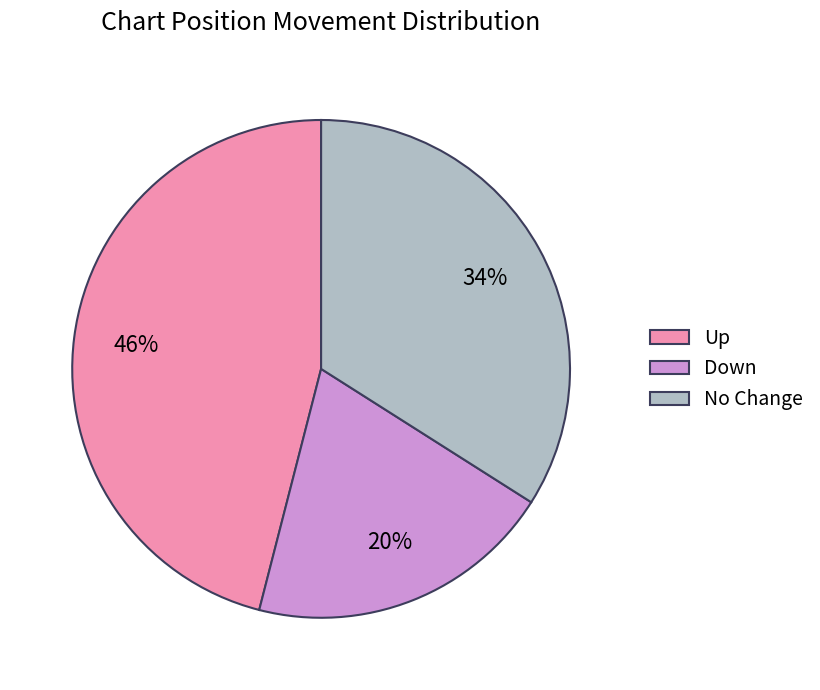

Is the sum of No Change and Up greater than half?

Yes